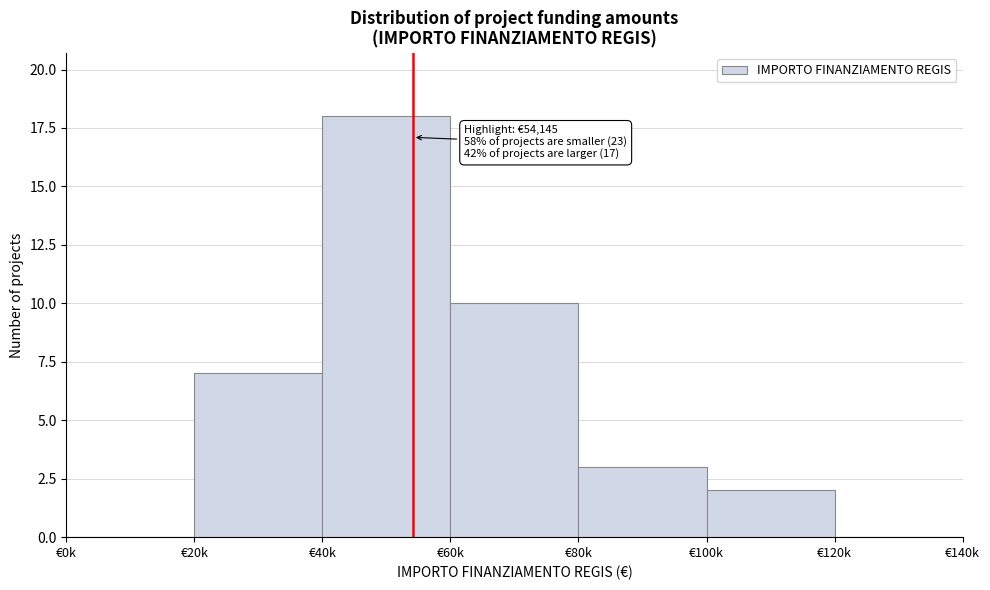

Reading left to right, transcribe all the data shown in this chart.

€0k=0	€20k=7	€40k=18	€60k=10	€80k=3	€100k=2	€120k=0